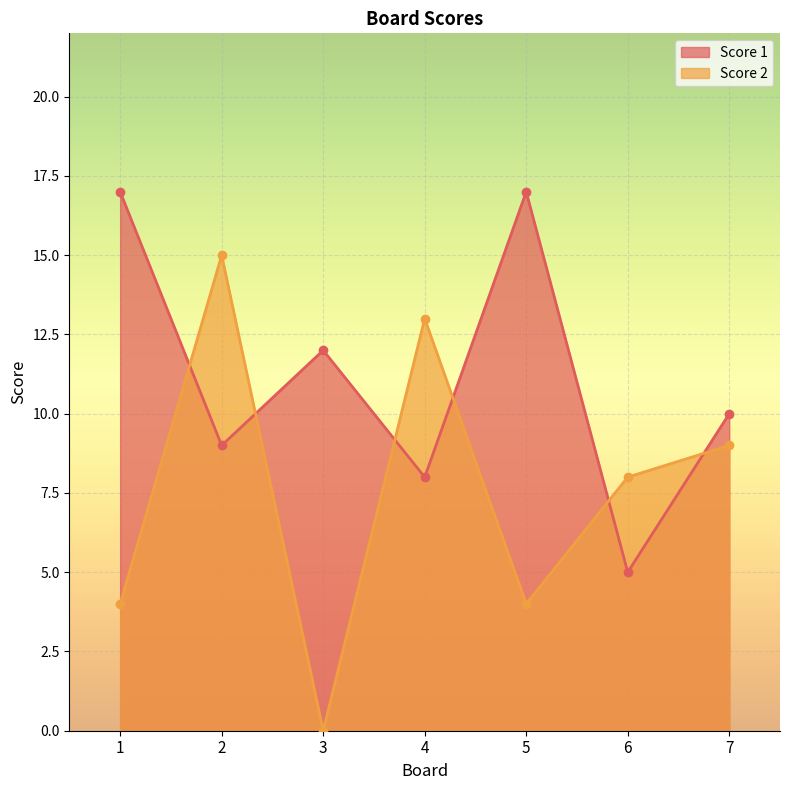

Reading left to right, list all the values displayed in this chart.

Score 1: 17	9	12	8	17	5	10
Score 2: 4	15	0	13	4	8	9